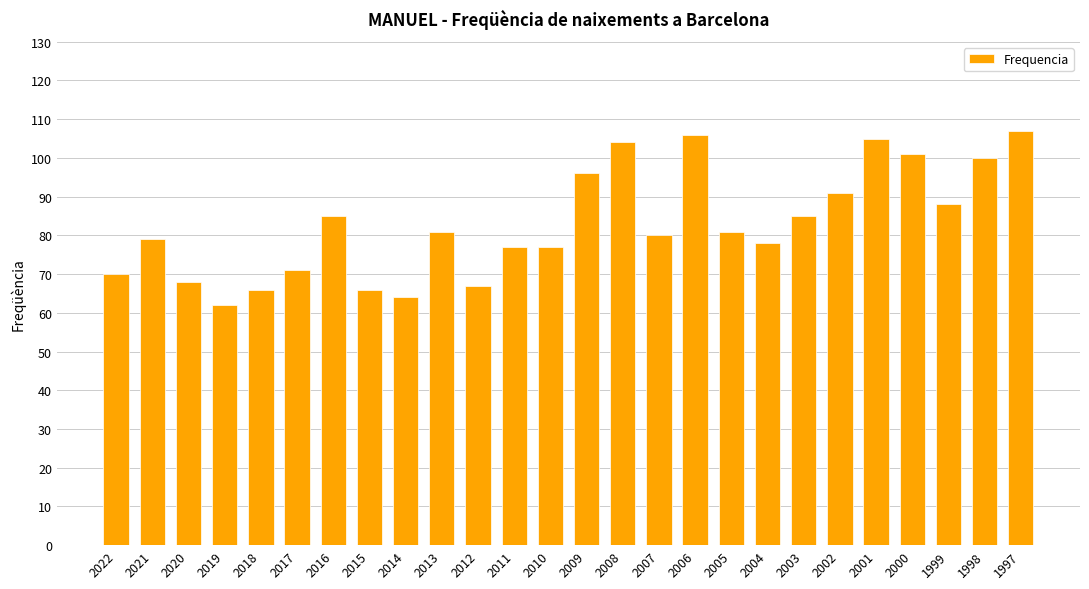

How many series are shown in this chart?

1